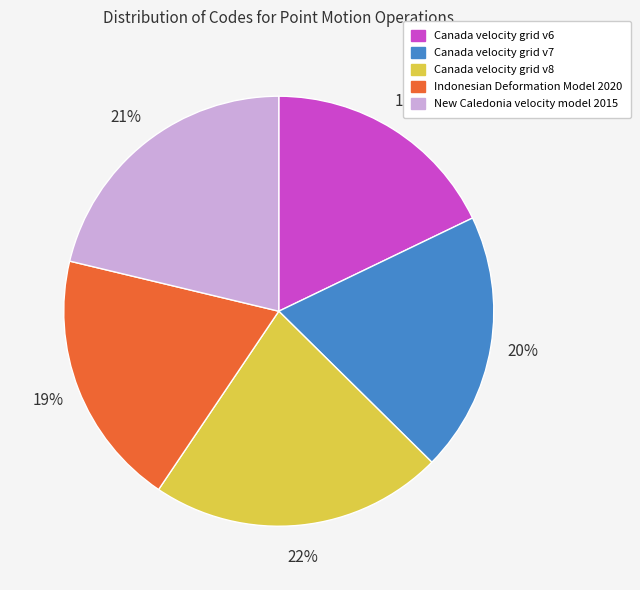

What is the ratio of the value at Indonesian Deformation Model 2020 to the value at Canada velocity grid v6?

1.1